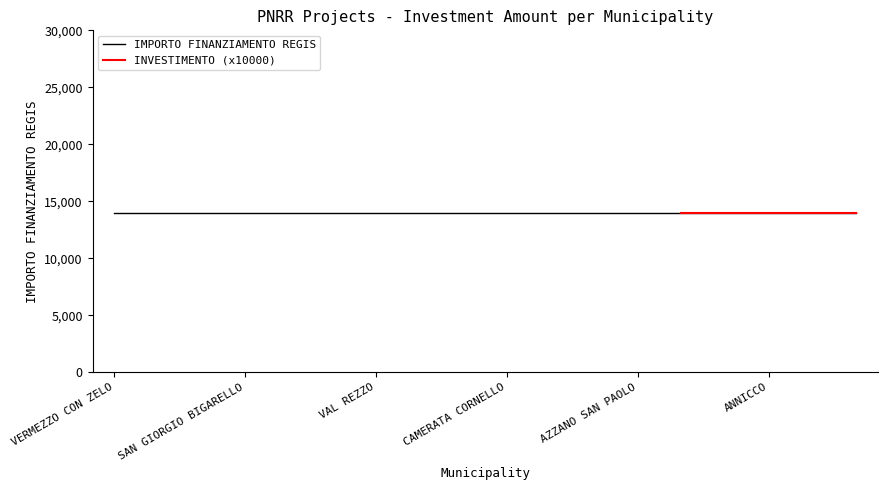

Which series has the widest spread of values?

INVESTIMENTO